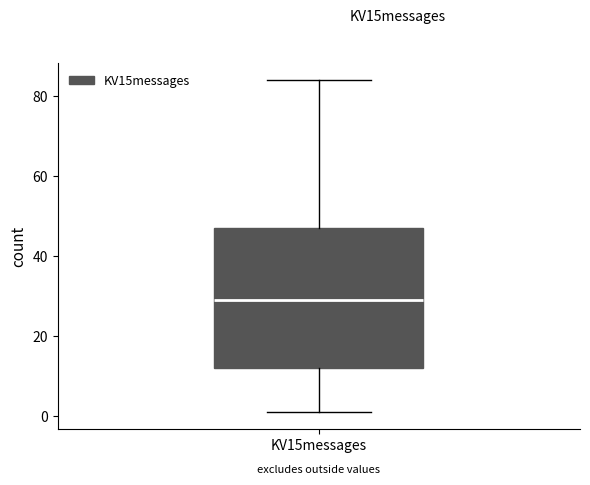

Read this box plot against the y-axis: the position of the median line, the range covered by the box, and the ends of both whiskers. The values are not printed on the chart, so give them approximately, as read against the axis.

median 30, box 12 to 48, whiskers 2 to 84